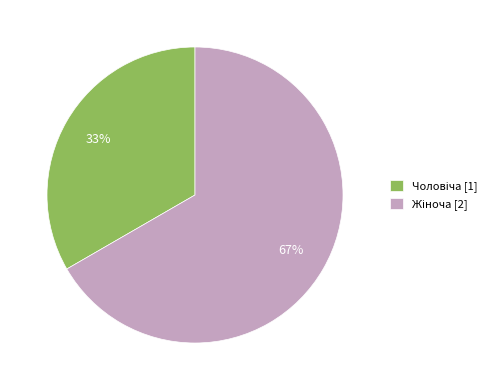

To the nearest percent, what is the average slice percentage?

50%